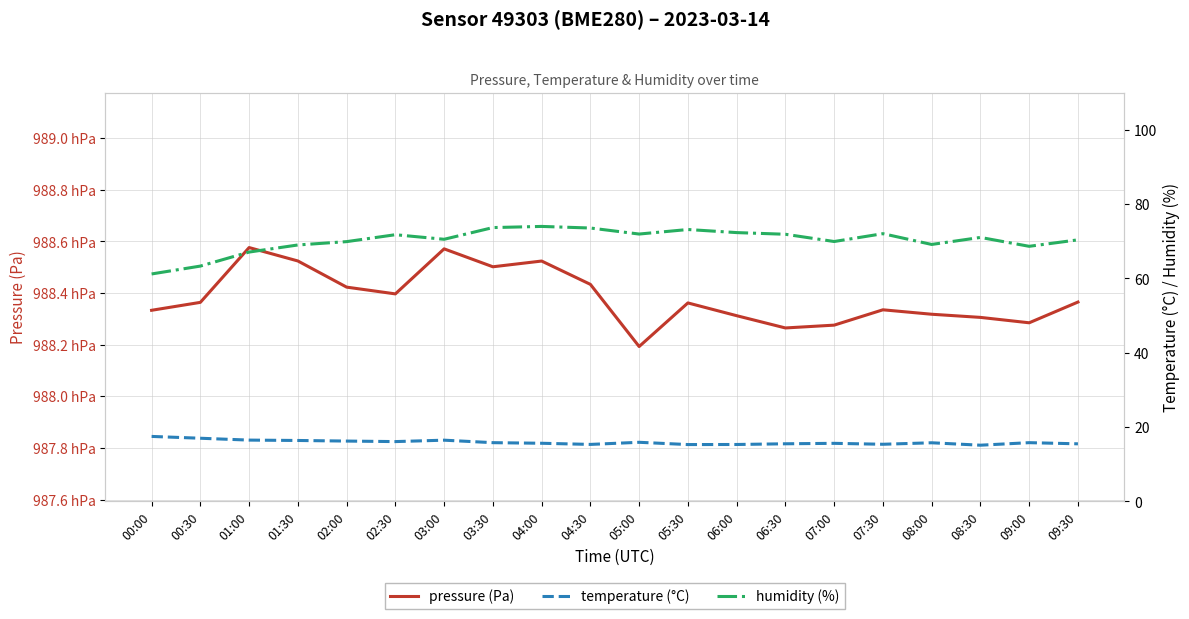

What is the spread (max minus min) of values at 06:30?

98811.0